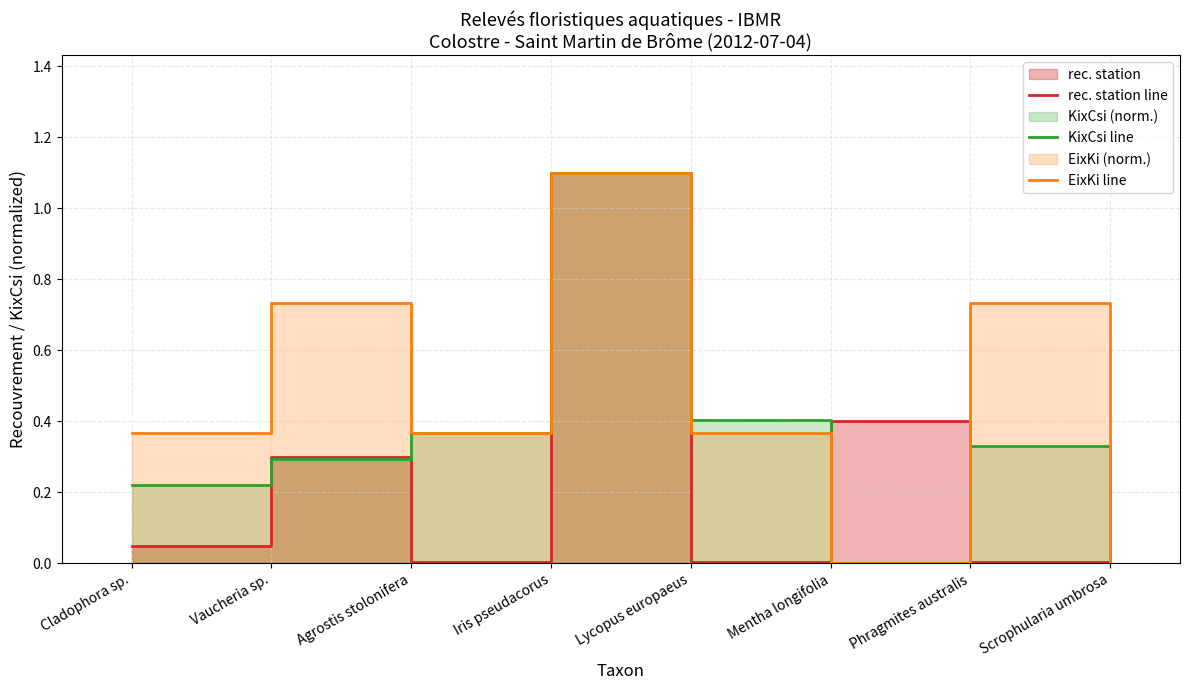

At which label does EixKi line reach its peak?

Iris pseudacorus